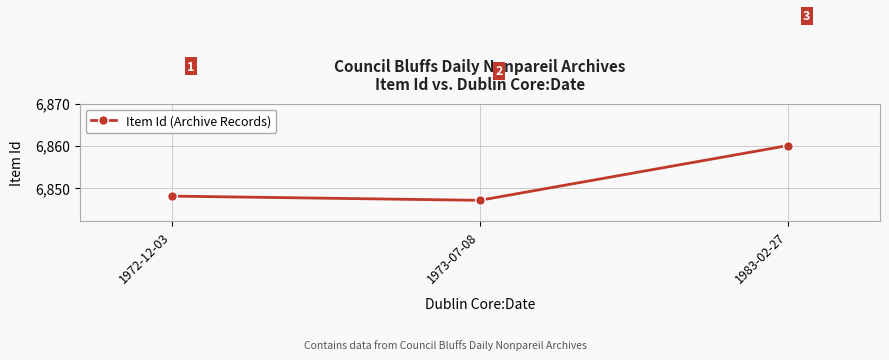

What is the maximum value shown in the chart?

6860